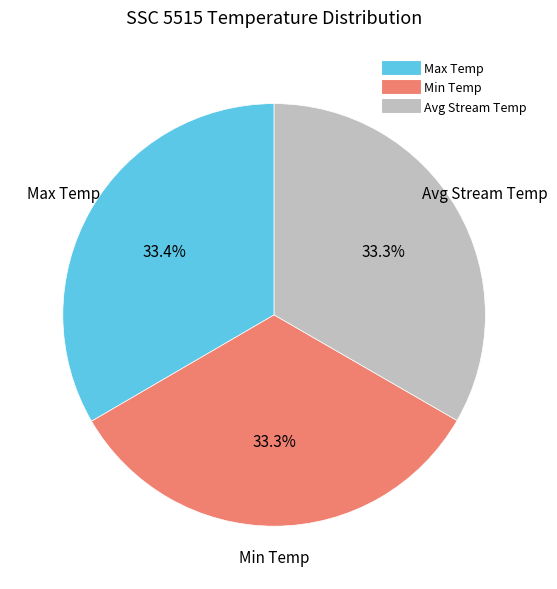

True or false: Avg Stream Temp accounts for 22% of the total.

False